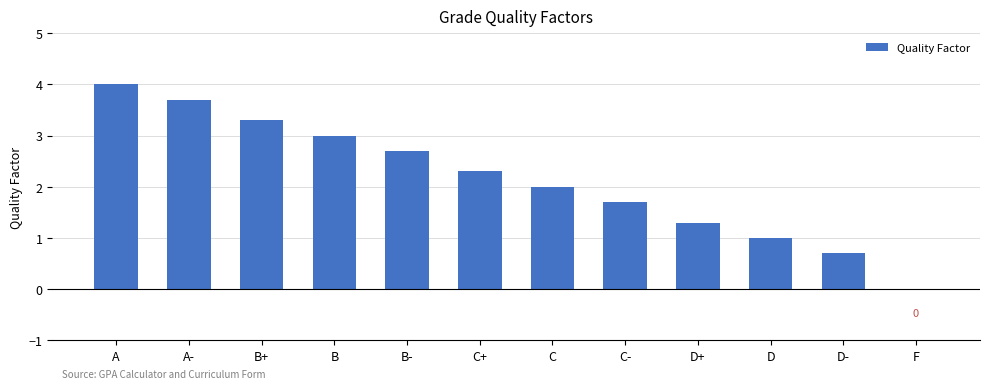

True or false: the data shows 0.7 at D-.

True